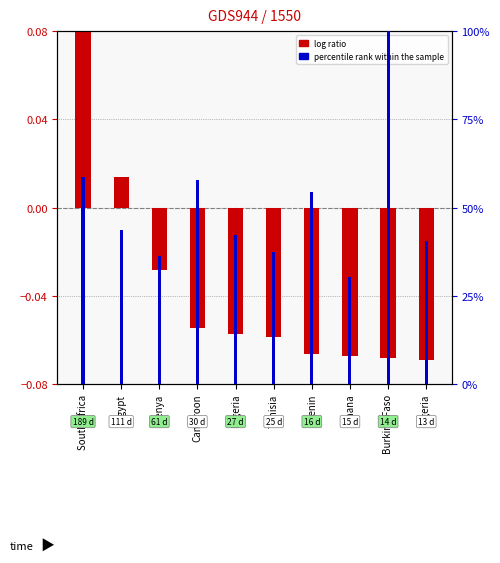

Reading left to right, list all the values displayed in this chart.

log ratio: 0.1	0.0	-0.0	-0.1	-0.1	-0.1	-0.1	-0.1	-0.1	-0.1
percentile rank within the sample: 58.7	43.6	36.1	57.7	42.2	37.3	54.3	30.3	100.0	40.4